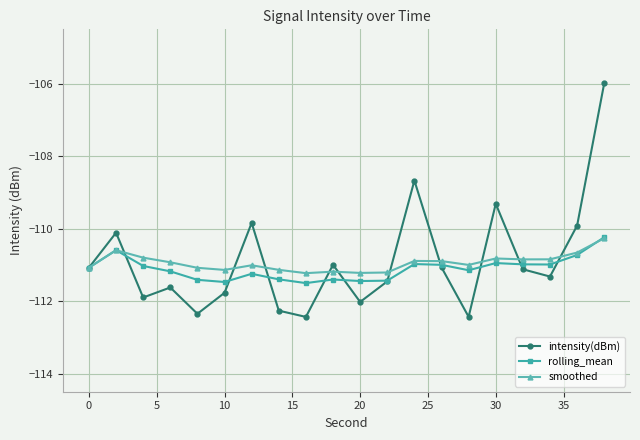

What is the value of the smoothed point at the 7th from the left?

-111.0